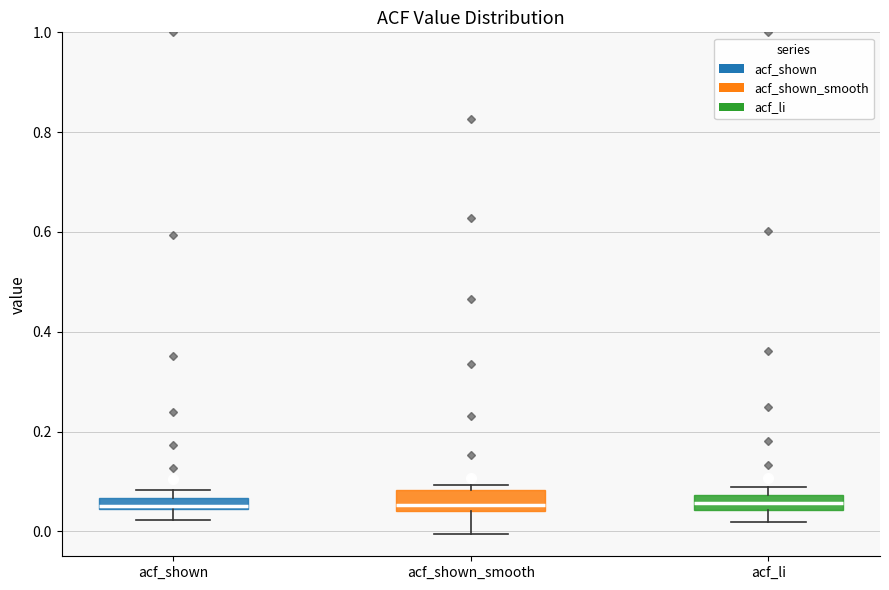

Where is the upper edge of the box for acf_li on the y-axis? The values are not printed on the chart, so give them approximately, as read against the axis.

0.08